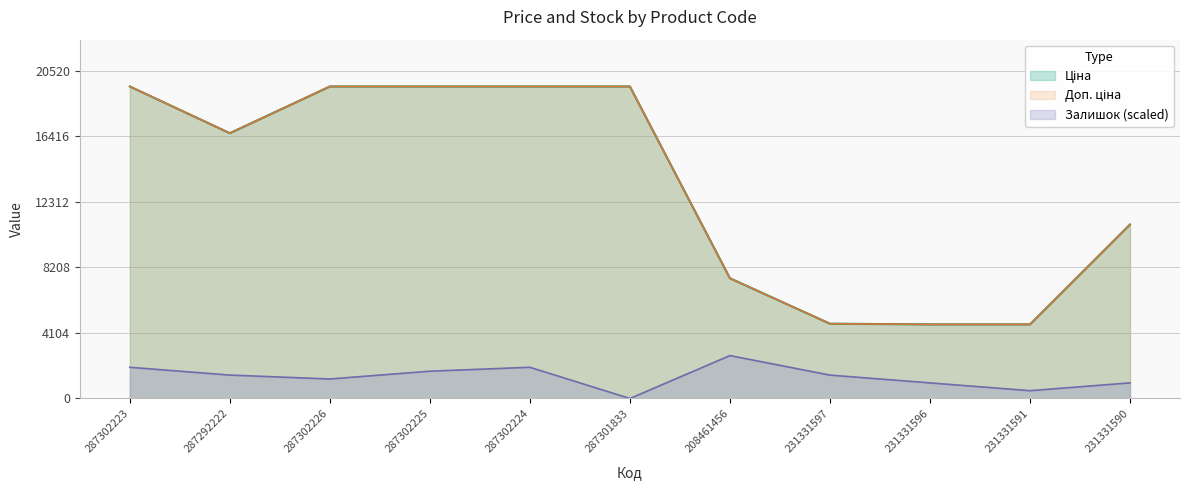

How many interior local valleys does the Залишок series have?

3